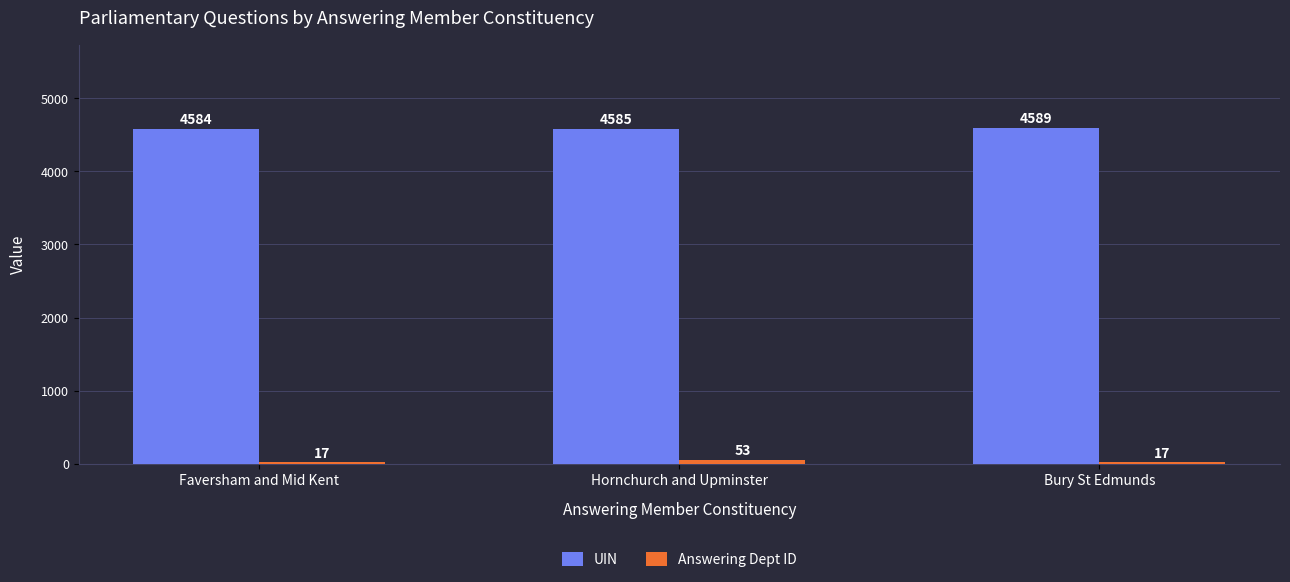

What is the greatest value displayed?

4589